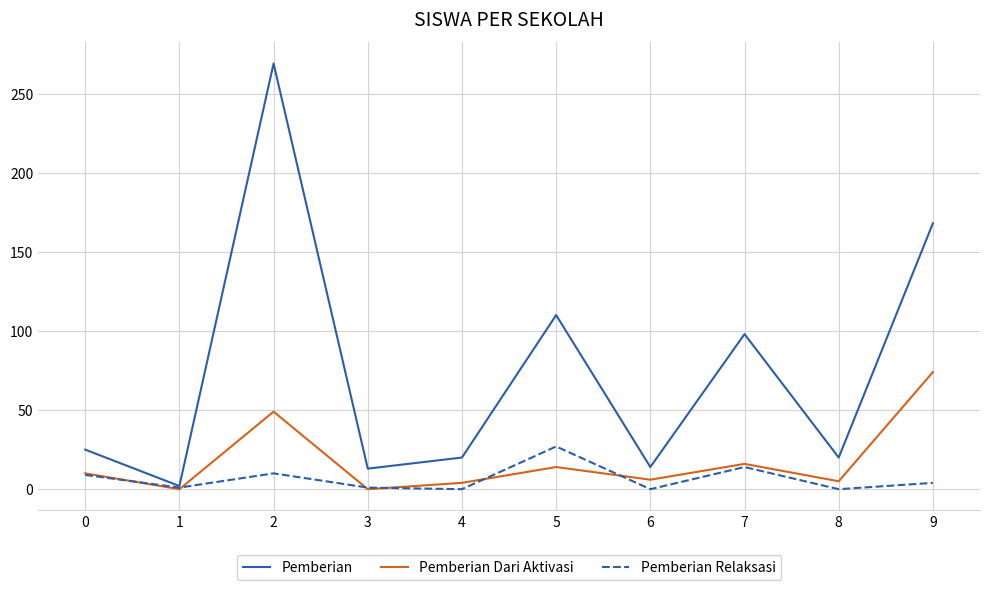

List the series in order of their overall mean, highest first.

Pemberian, Pemberian Dari Aktivasi, Pemberian Relaksasi